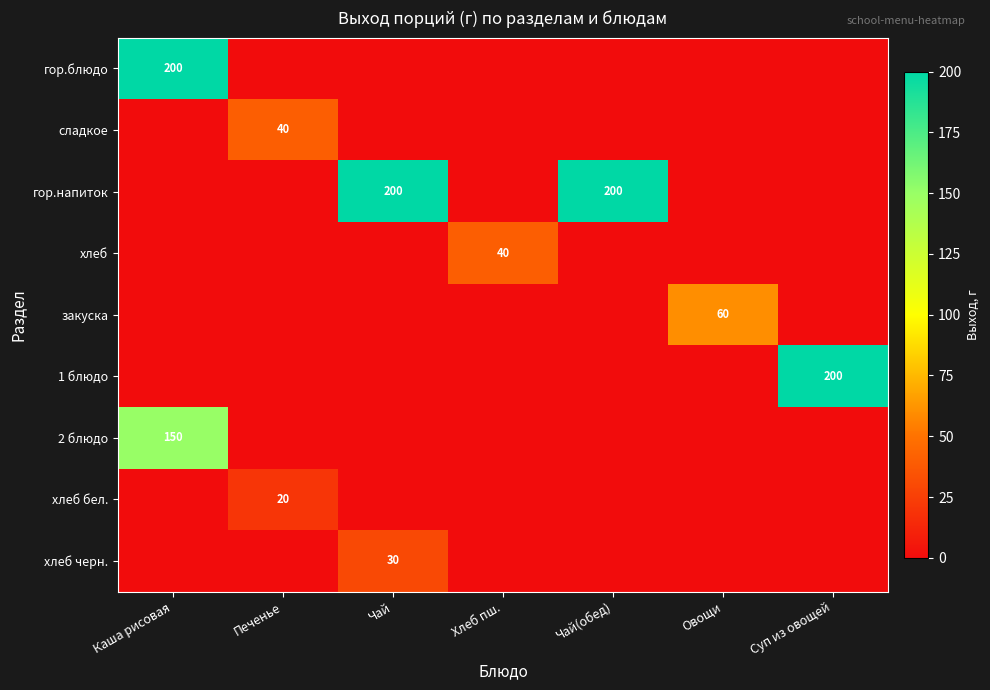

True or false: хлеб черн. has a value of 30 at Чай.

True